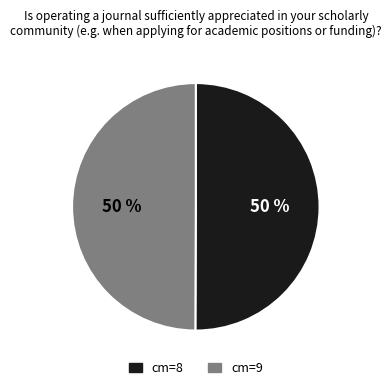

To the nearest percent, what is the average slice percentage?

50%